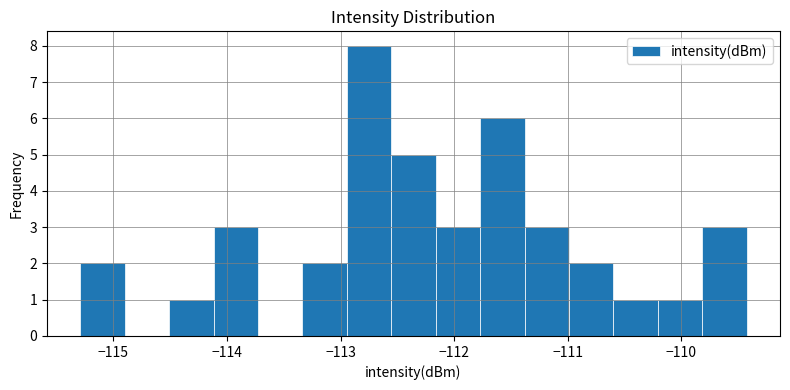

Read against the x-axis, roughly where is the centre of the tallest bar?

-112.7